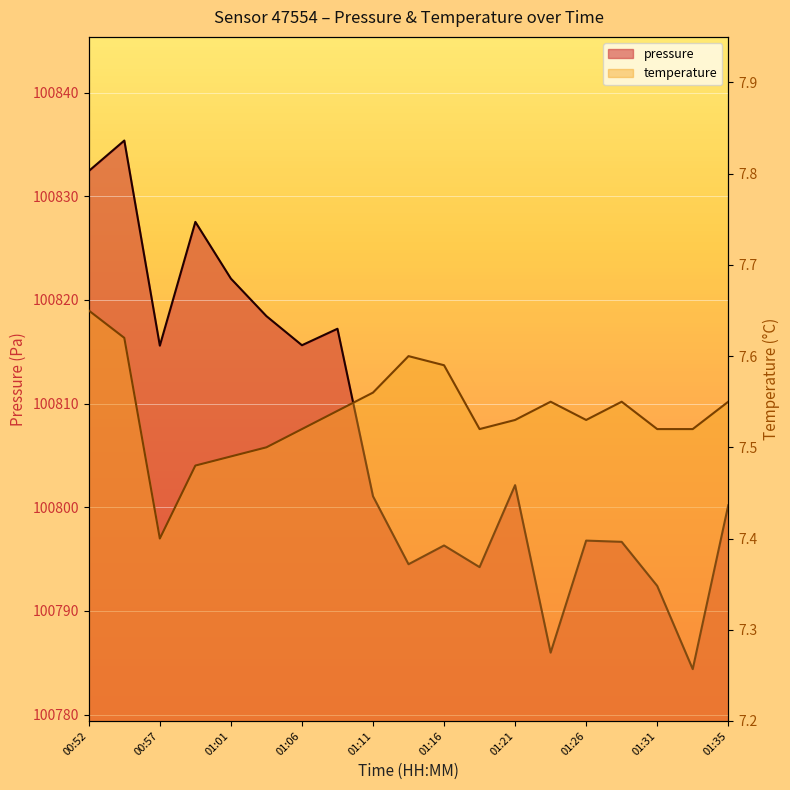

What is the label of the 12th point from the left?

01:18